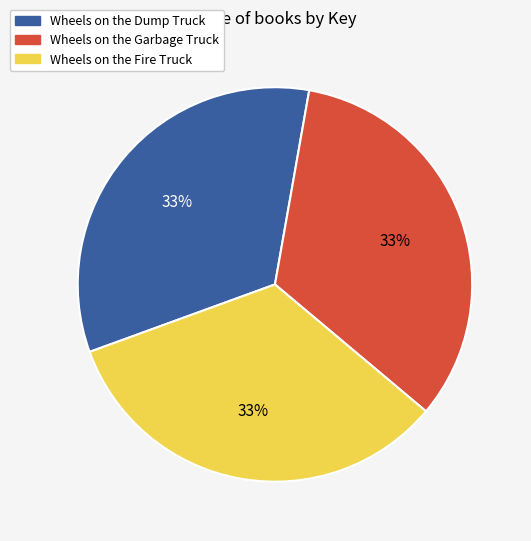

To the nearest percent, what is the average slice percentage?

33%